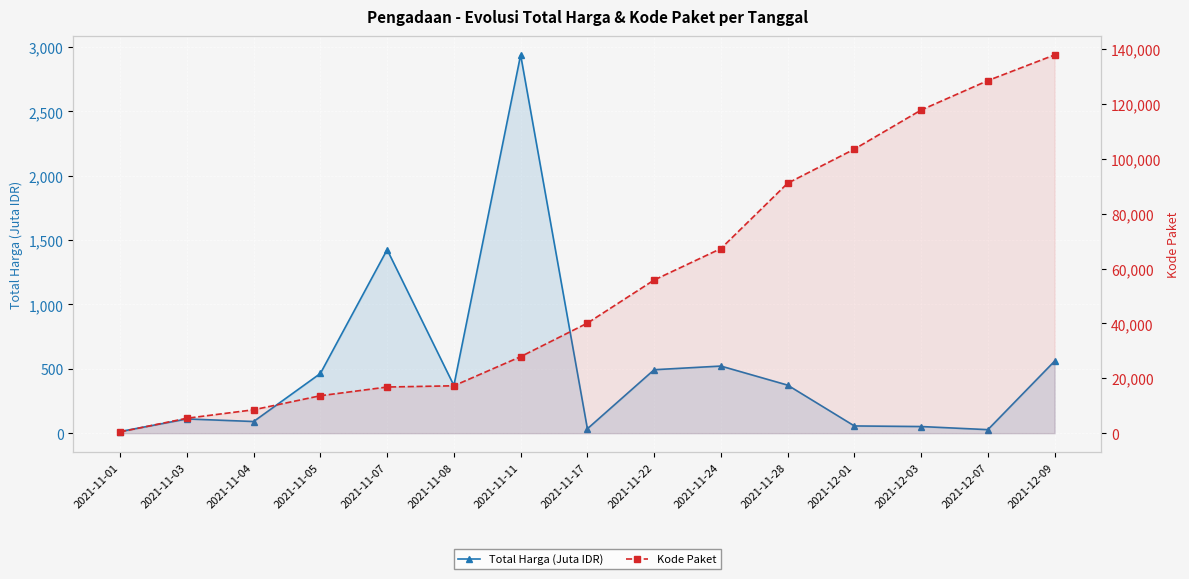

Which series has the largest range (max minus min)?

Kode Paket